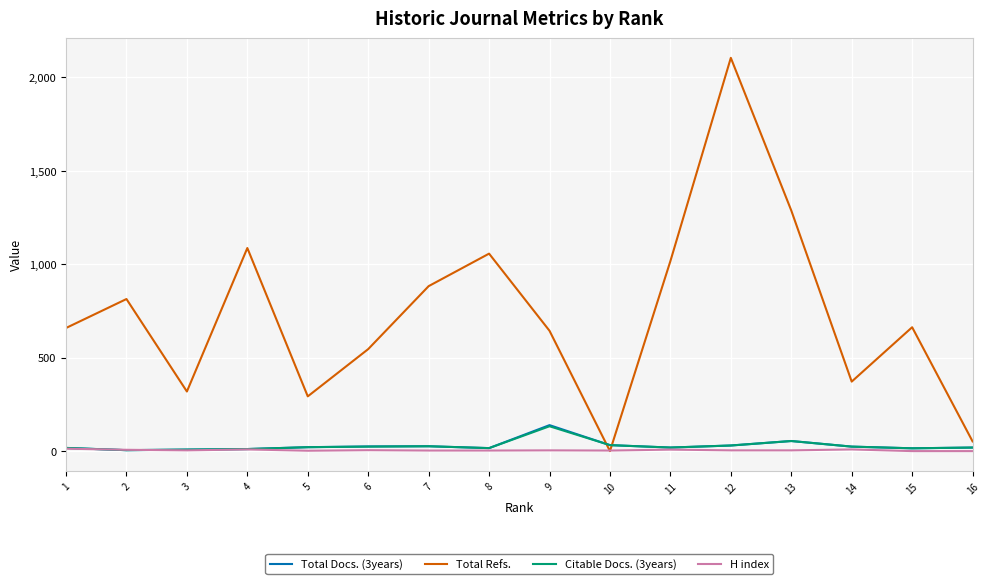

Which series has the largest range (max minus min)?

Total Refs.